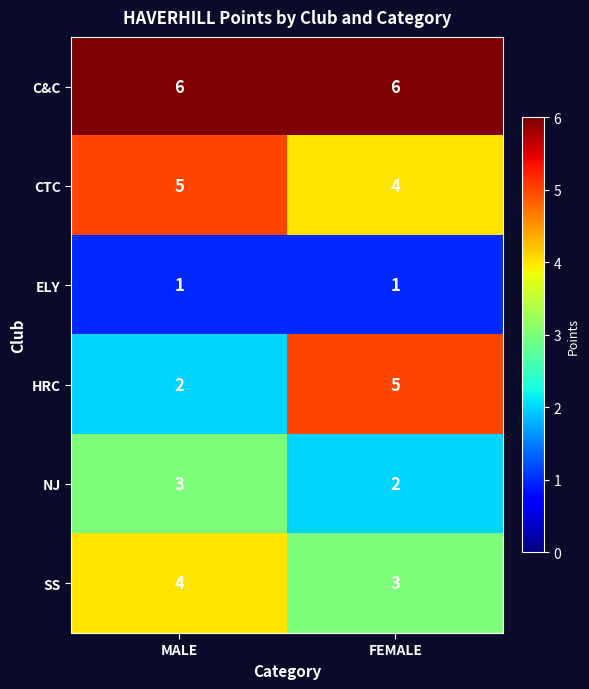

Is it true that NJ equals 2 at FEMALE?

True